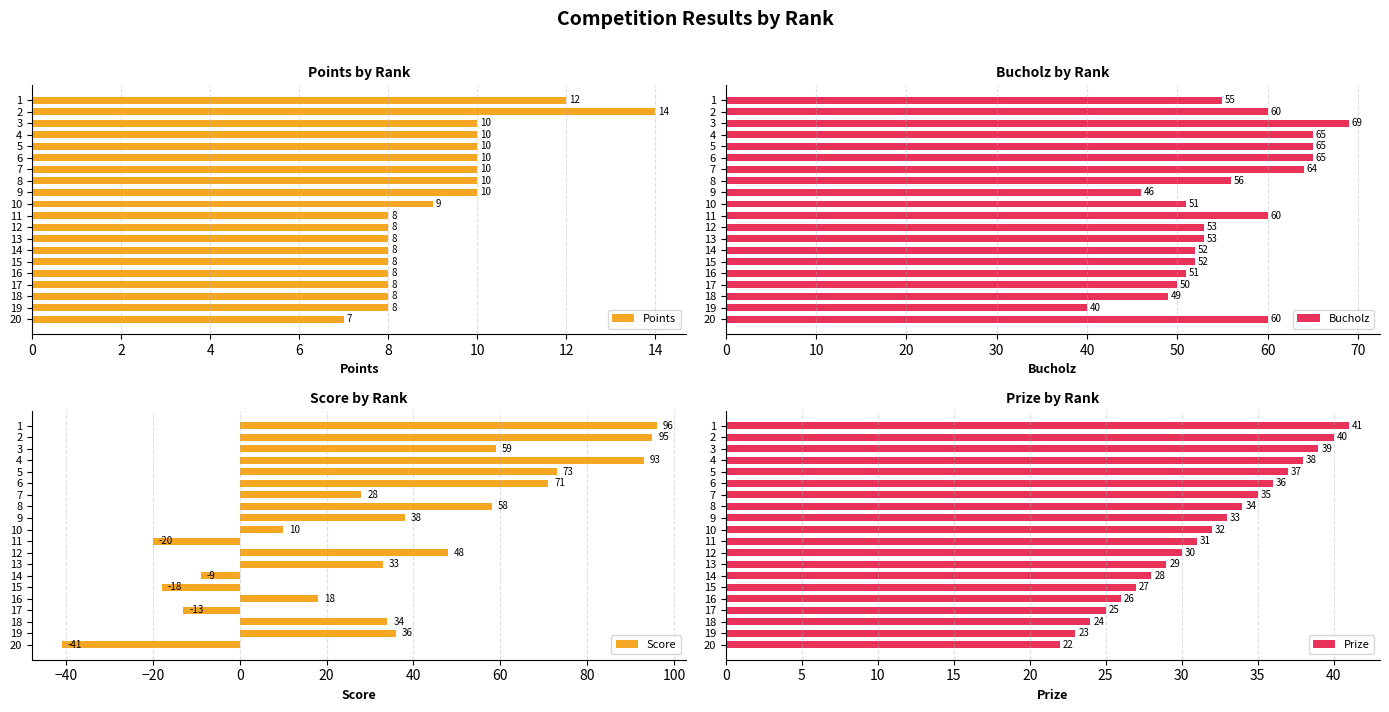

What is the difference between the maximum and second lowest values in the Points series?

6